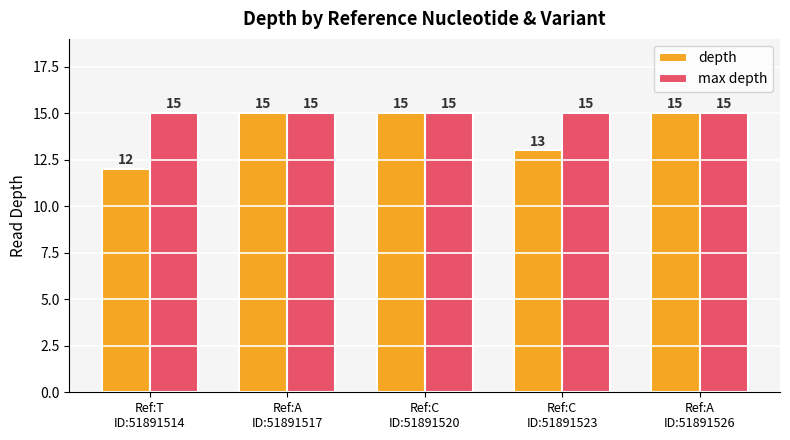

Is it true that depth equals 13 at Ref:C
ID:51891523?

True